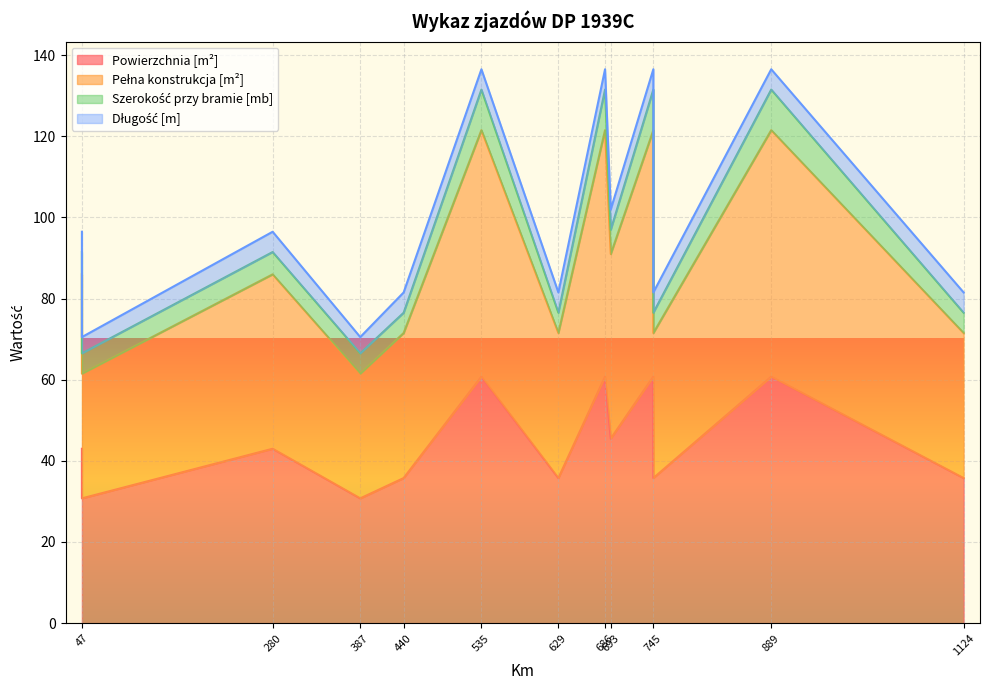

What is the value of the Powierzchnia [m²] point at the 12th from the left?

60.8